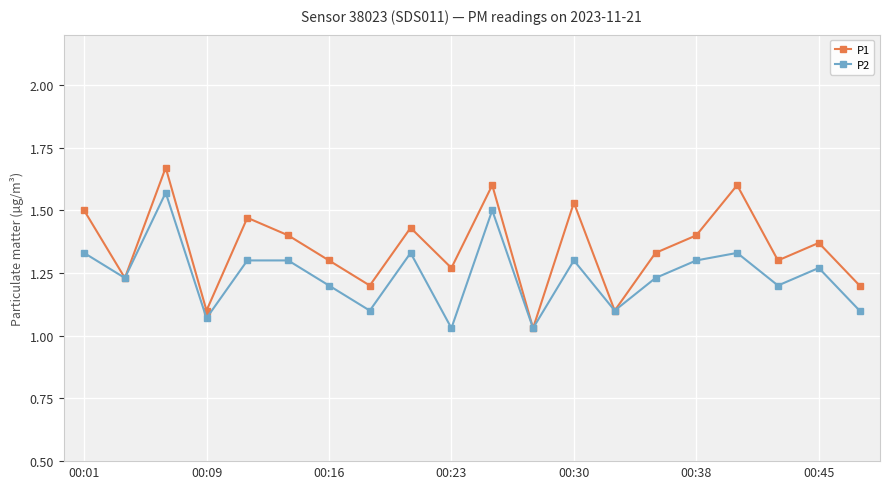

Which series has the largest total across all categories?

P1